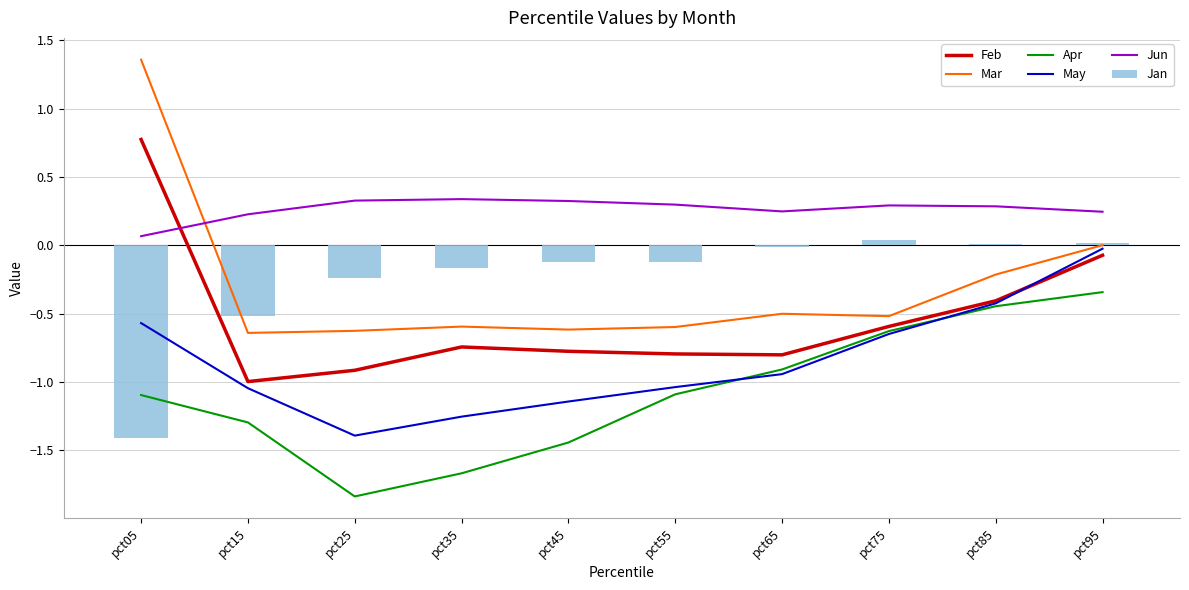

Which series has the largest range (max minus min)?

Mar